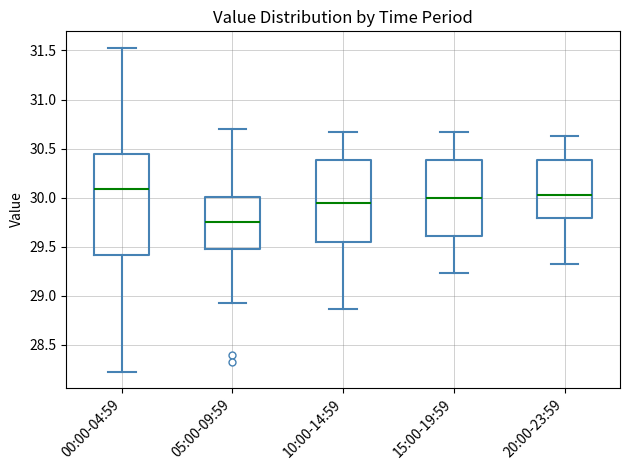

Which box is the tallest, from its lower edge to its upper edge?

00:00-04:59